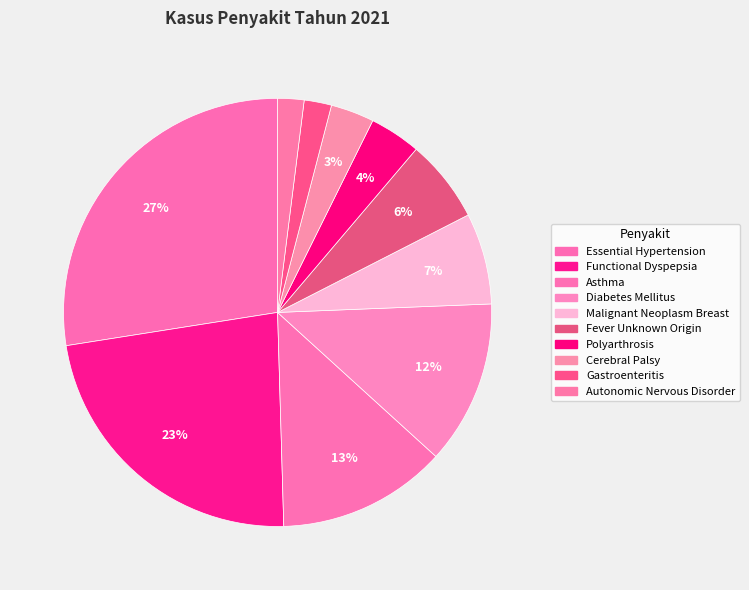

How many segments does this pie chart have?

10